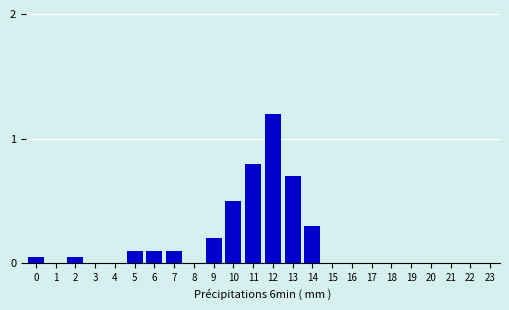

What is the change in value from 13 to 21?

-0.7